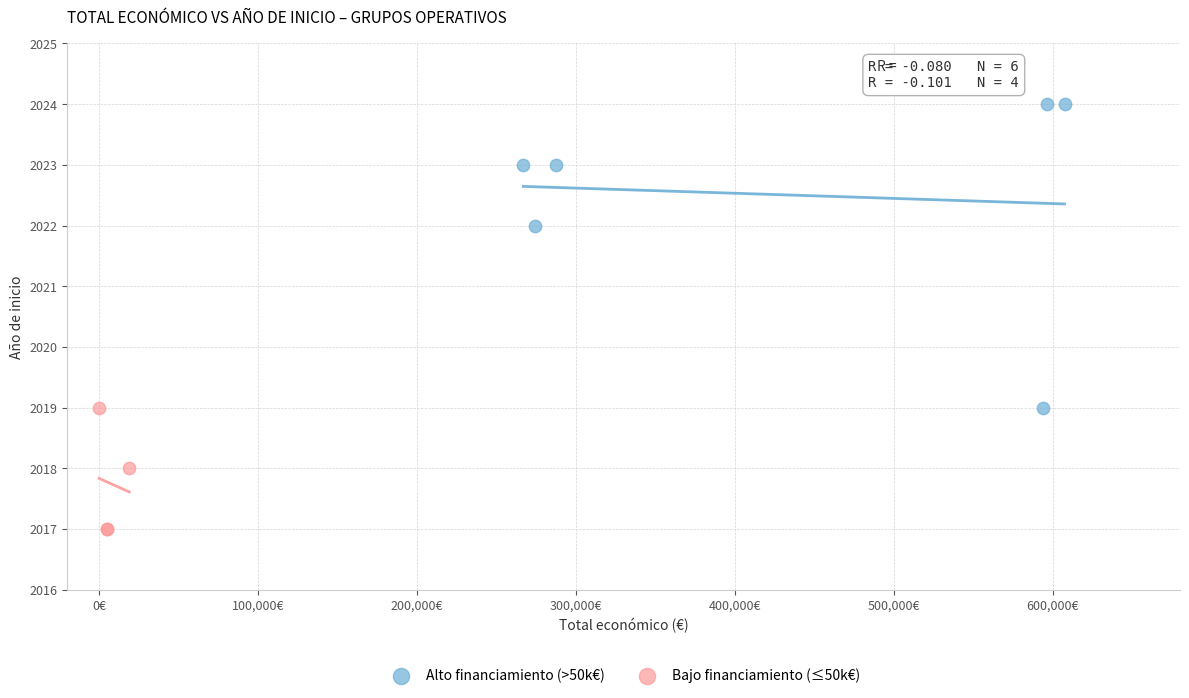

Which series reaches the maximum Y coordinate?

Alto financiamiento (>50k€)